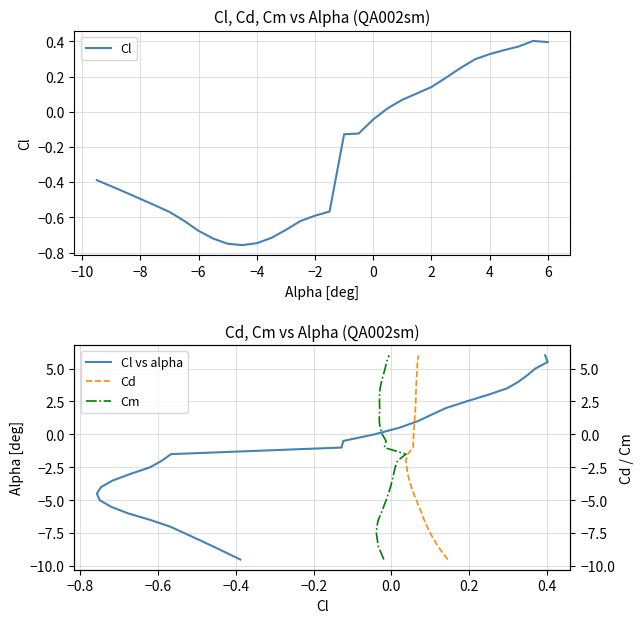

Which series has the largest range (max minus min)?

Cl vs alpha